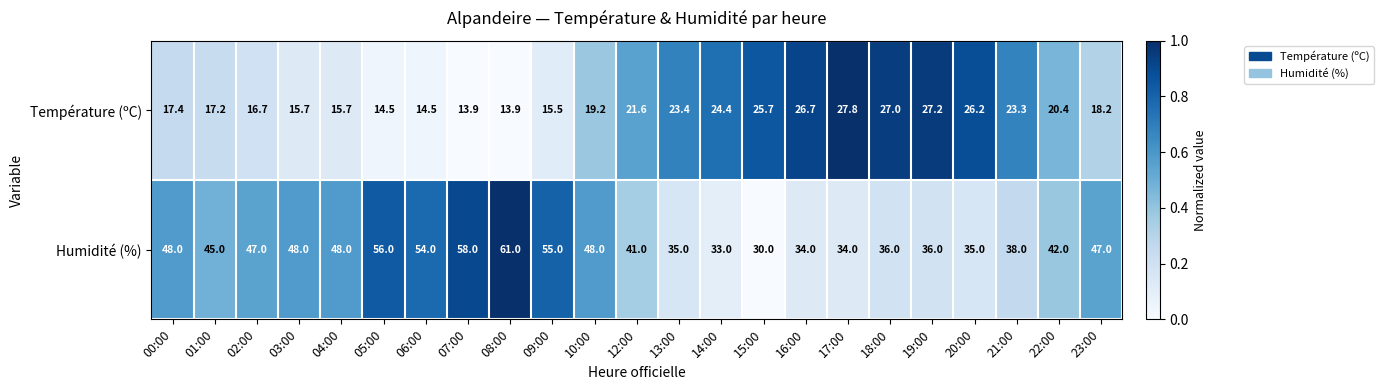

What is the difference between the Humidité (%) values at 10:00 and 08:00?

13.0